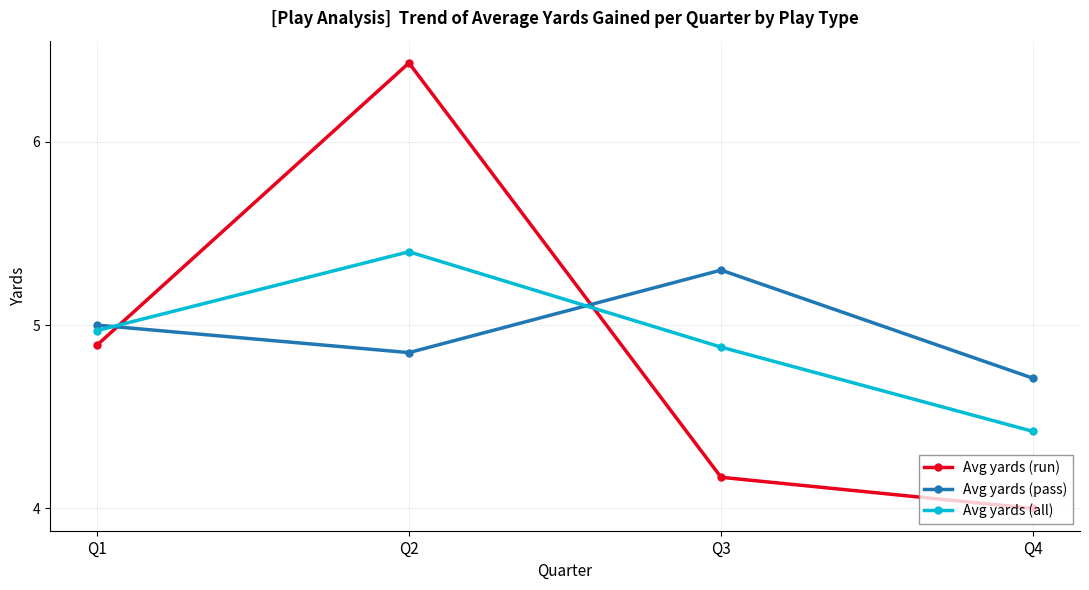

After their last crossing, which series has the higher values: Avg yards (run) or Avg yards (pass)?

Avg yards (pass)